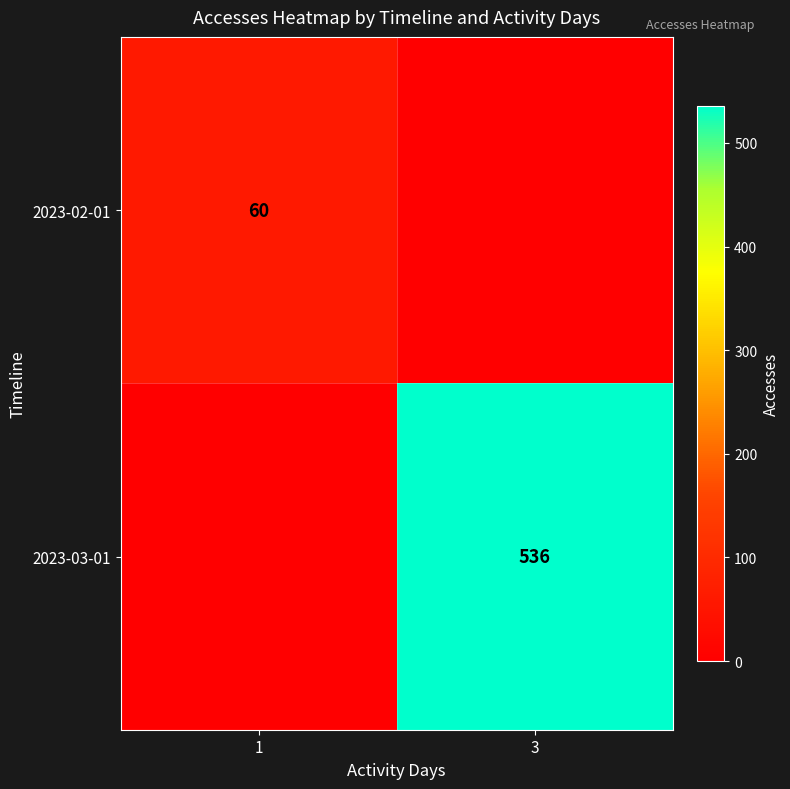

The 2023-02-01 series shows 60 at 1. True or false?

True